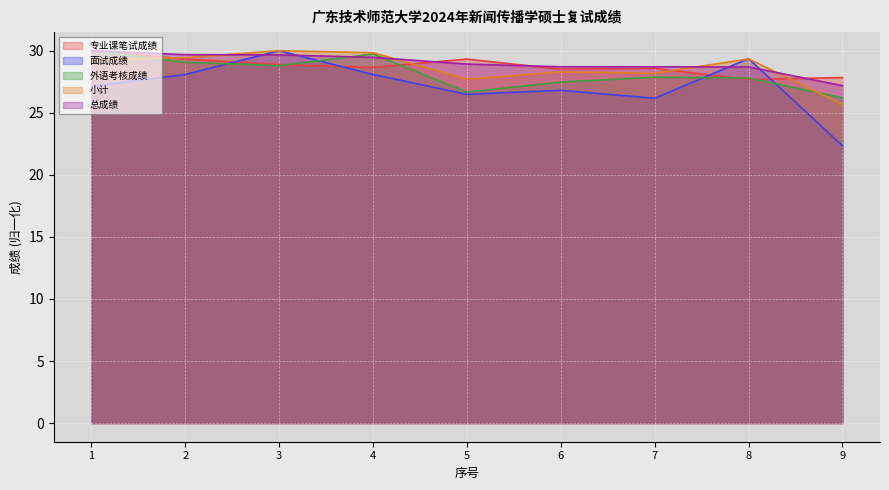

Reading left to right, what are all the values shown in this chart?

专业课笔试成绩: 1=30.0	2=29.3	3=28.9	4=28.7	5=29.3	6=28.5	7=28.6	8=27.7	9=27.8
面试成绩: 1=27.1	2=28.1	3=30.0	4=28.1	5=26.5	6=26.8	7=26.2	8=29.4	9=22.3
外语考核成绩: 1=30.0	2=29.1	3=28.8	4=29.7	5=26.7	6=27.5	7=27.9	8=27.8	9=26.2
小计: 1=29.3	2=29.4	3=30.0	4=29.8	5=27.7	6=28.3	7=28.2	8=29.3	9=25.7
总成绩: 1=30.0	2=29.7	3=29.7	4=29.5	5=28.9	6=28.7	7=28.7	8=28.7	9=27.2